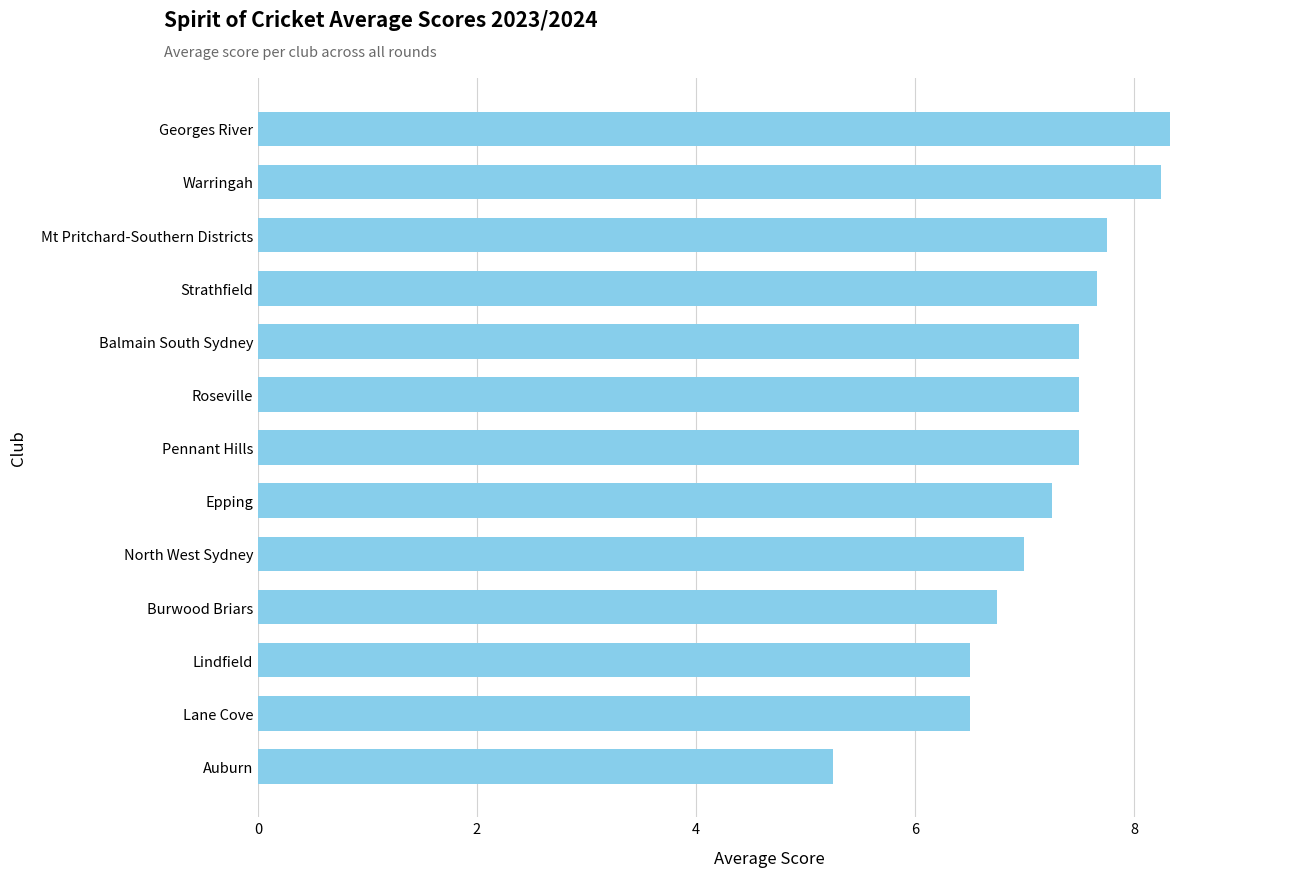

Count the number of categories in the chart.

13